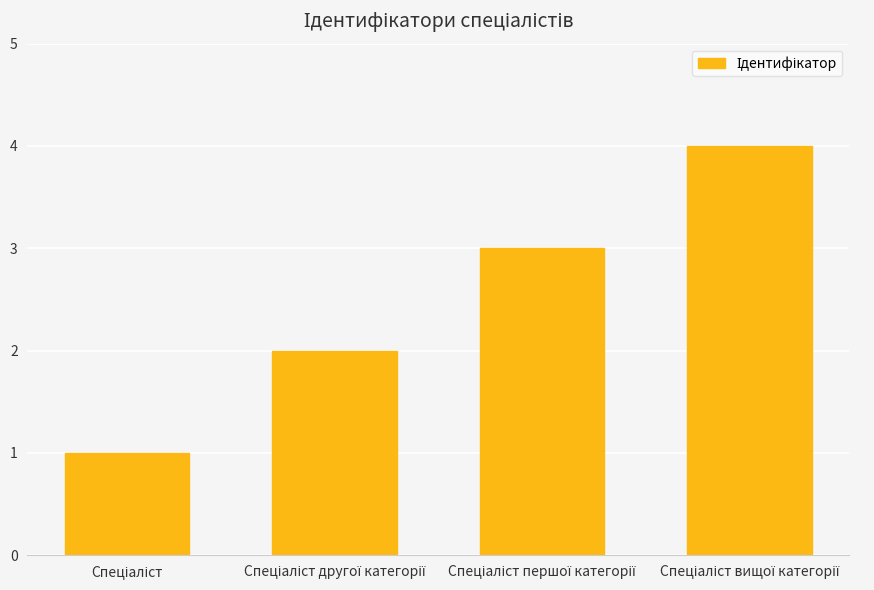

What is the minimum value shown in the chart?

1